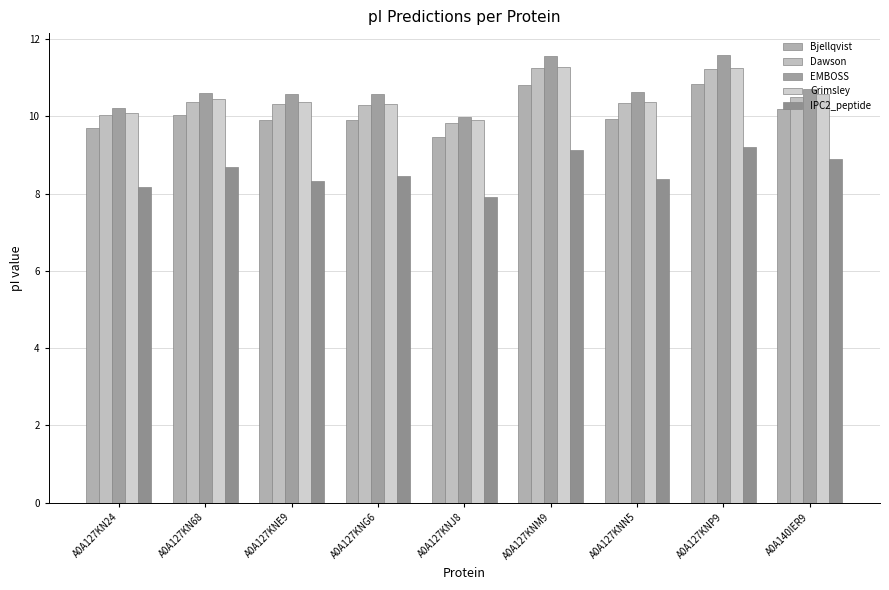

What is the spread (max minus min) of values at A0A127KN24?

2.0